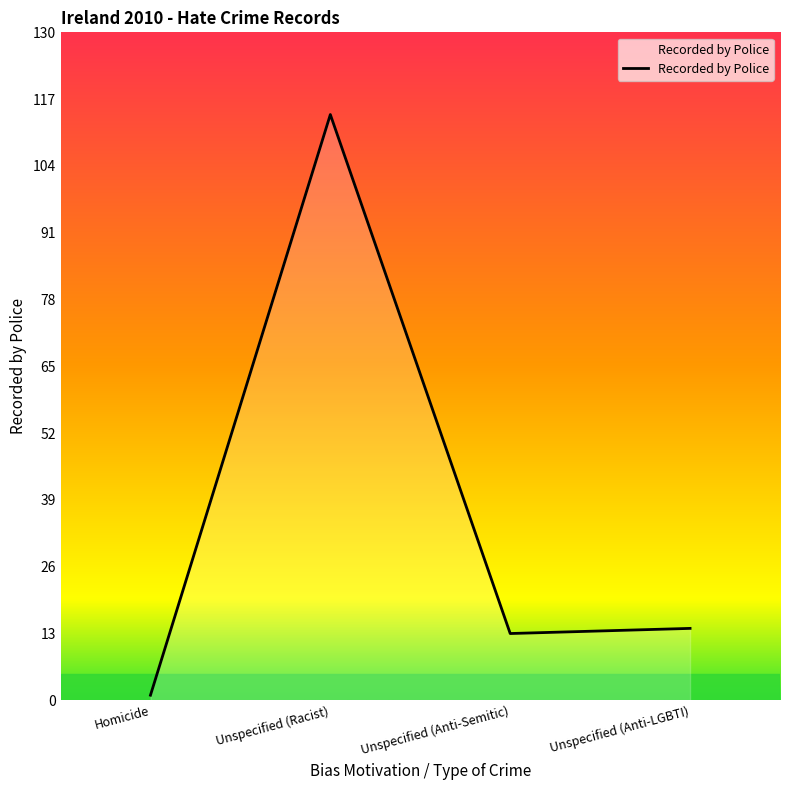

How many series are shown in this chart?

1